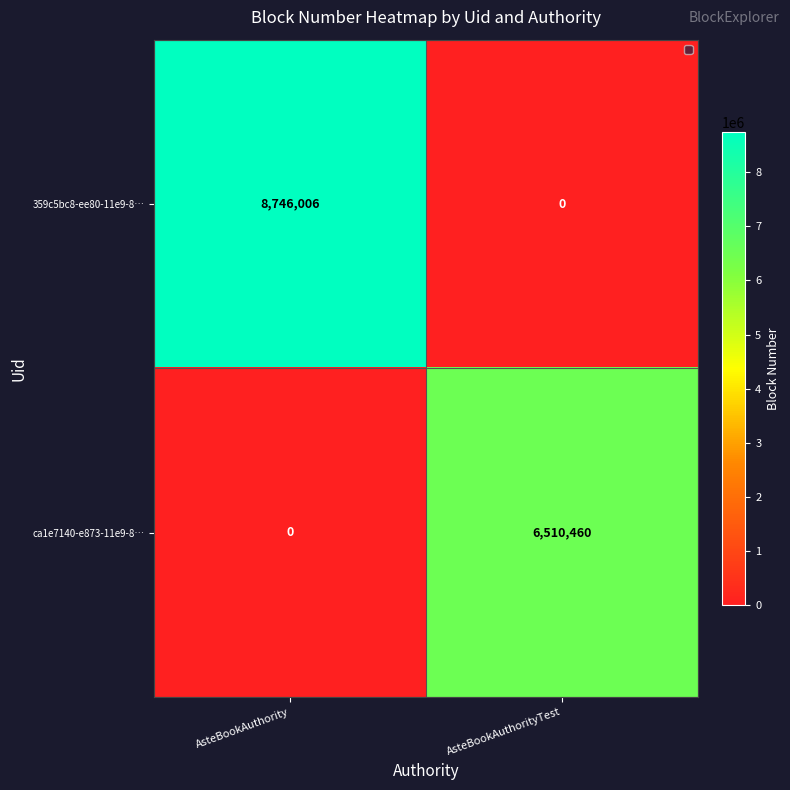

The value of ca1e7140-e873-11e9-8… at AsteBookAuthorityTest is 6510460. True or false?

True